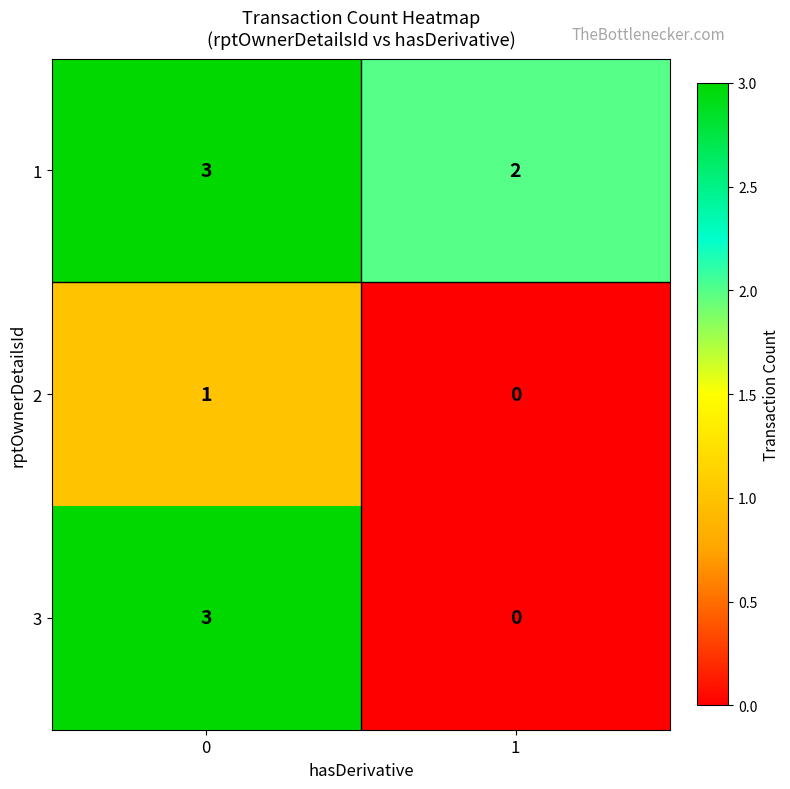

The value of 3 at 0 is 2. True or false?

False